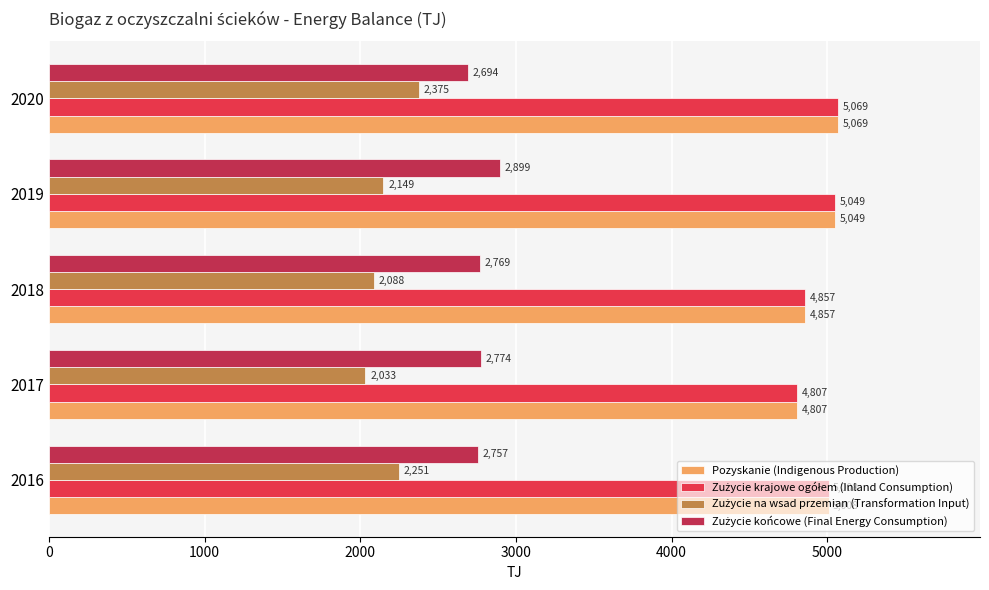

At which category is the sum across all series the highest?

2020